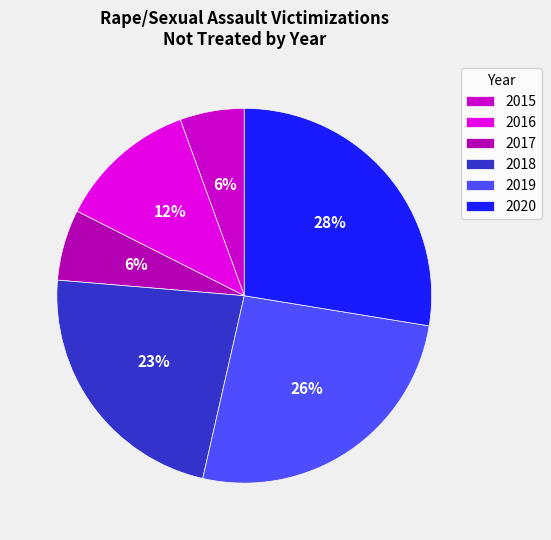

True or false: 2018 accounts for 35% of the total.

False